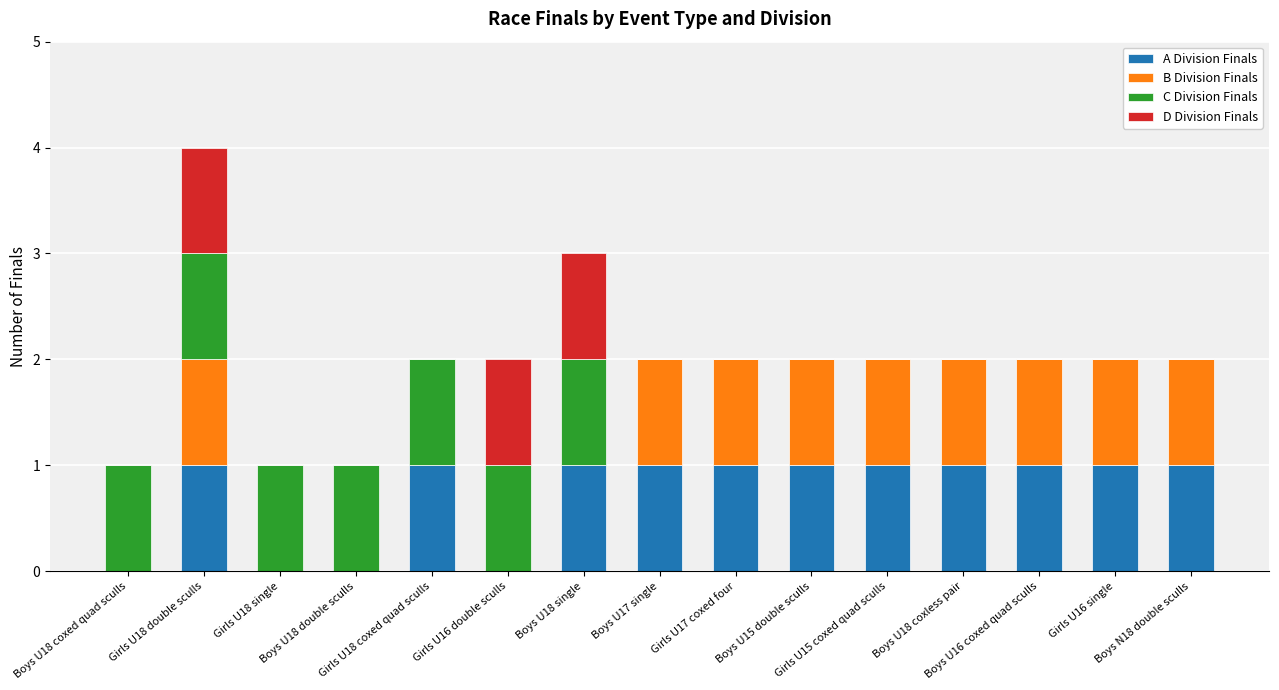

What is the average value of the A Division Finals series?

1